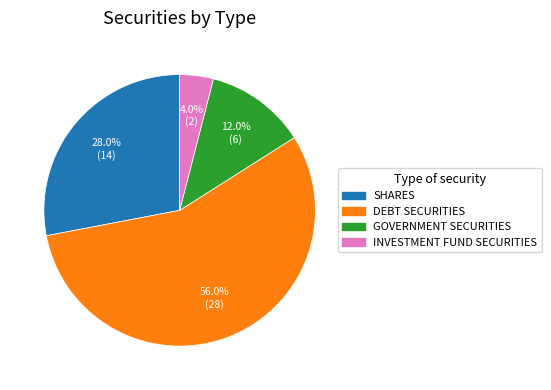

Is there any slice that represents more than half of the pie?

Yes